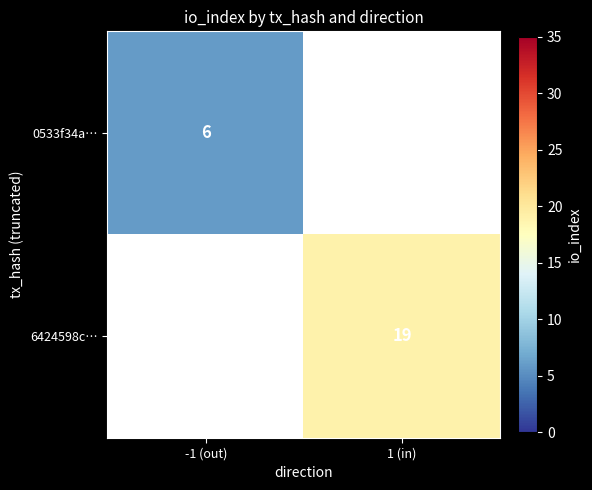

Is it true that 0533f34a… equals 6 at -1 (out)?

True